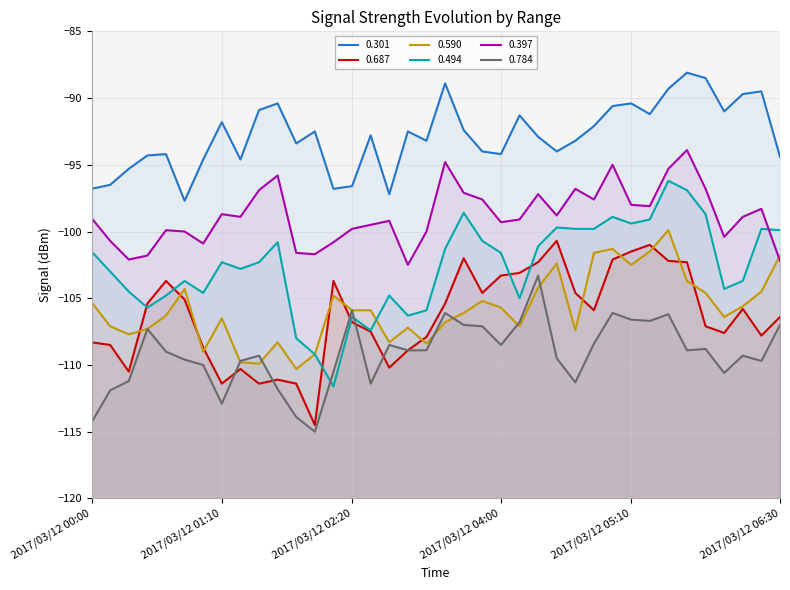

What is the label of the 15th point from the left?

2017/03/12 02:20